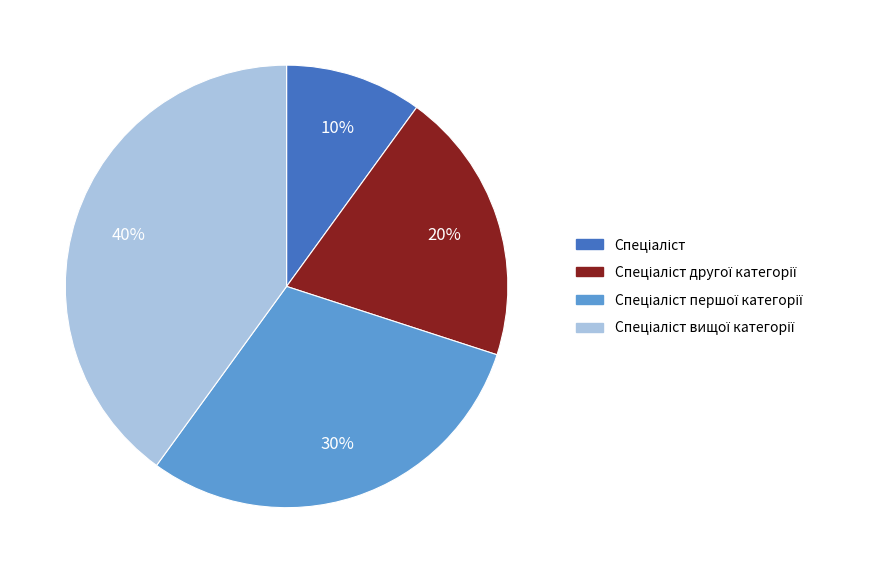

Count the number of slices in the pie.

4